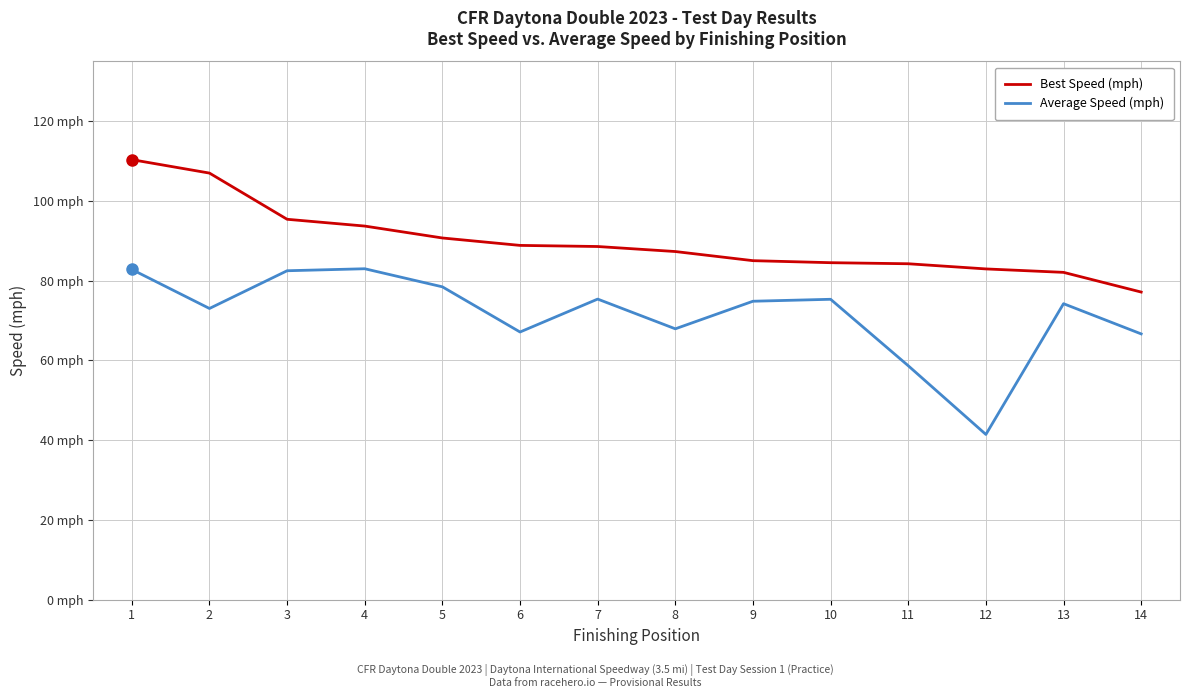

The Average Speed (mph) series shows 28.7 at 3. True or false?

False